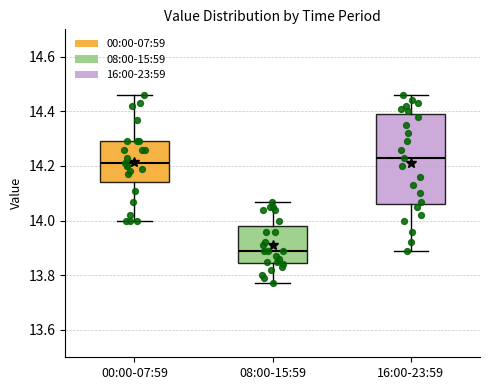

Where does the lower whisker of the box for 16:00-23:59 end on the y-axis? The values are not printed on the chart, so give them approximately, as read against the axis.

13.90